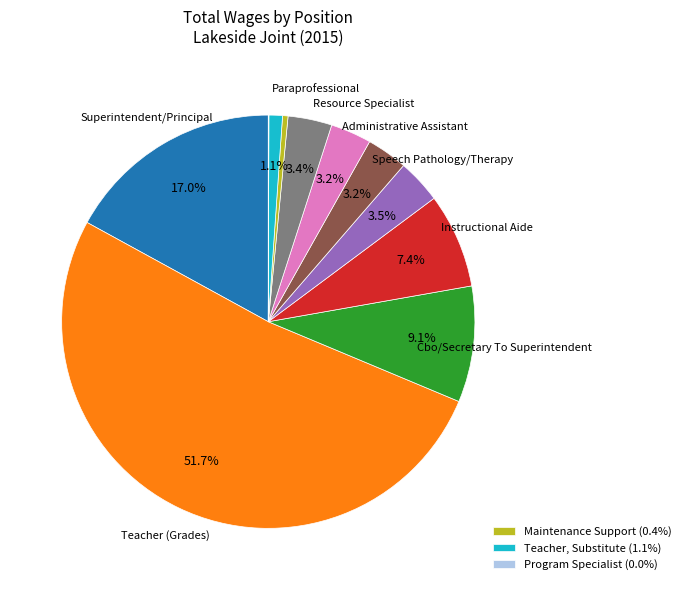

Is there any slice that represents more than half of the pie?

Yes